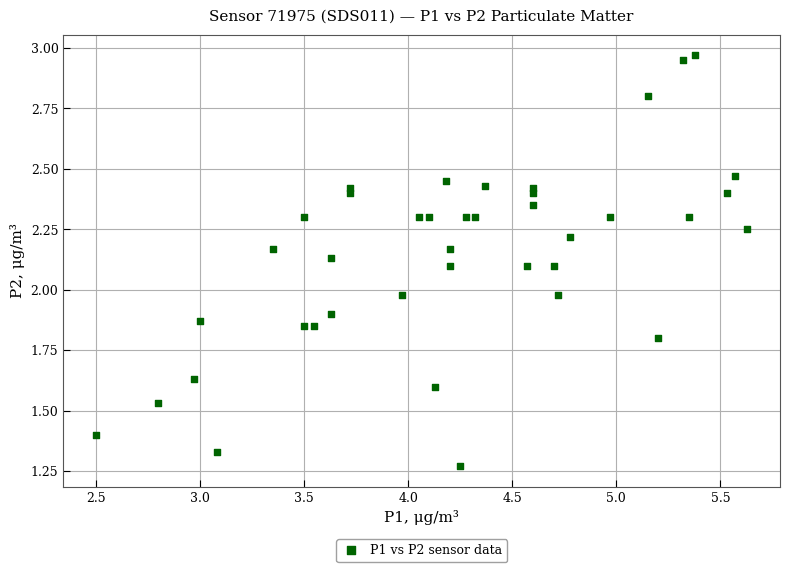

What is the range of X values (max minus min)?

3.1